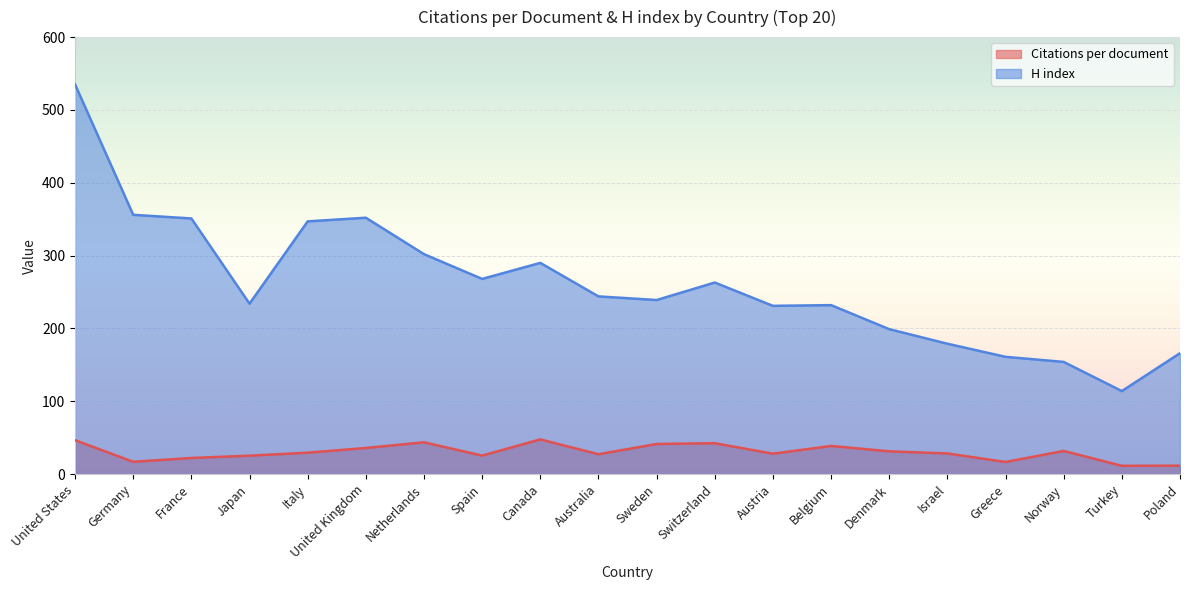

Between Netherlands and Poland, which series saw the biggest shift?

H index